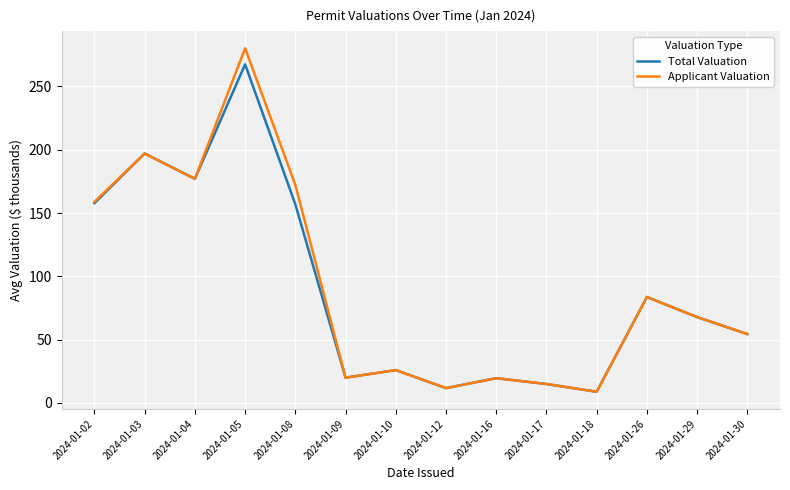

Which series has the widest spread of values?

Applicant Valuation